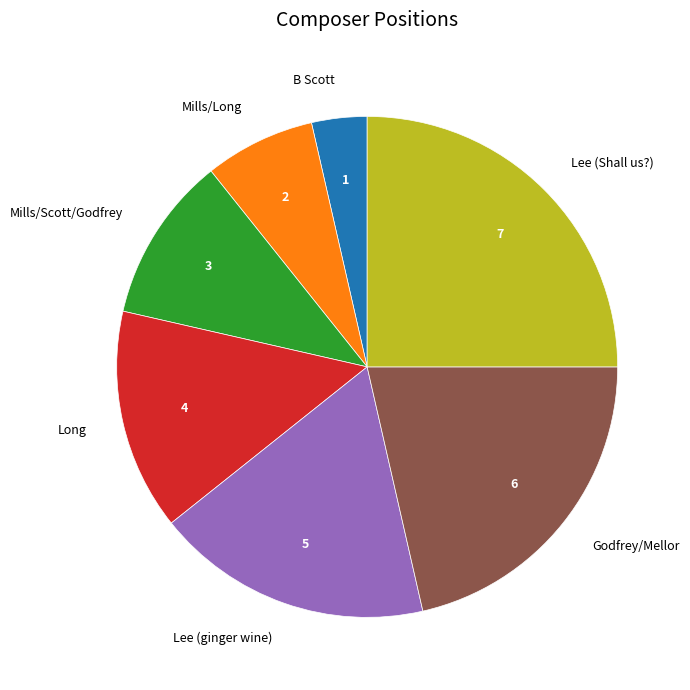

Is there a majority slice in this chart?

No